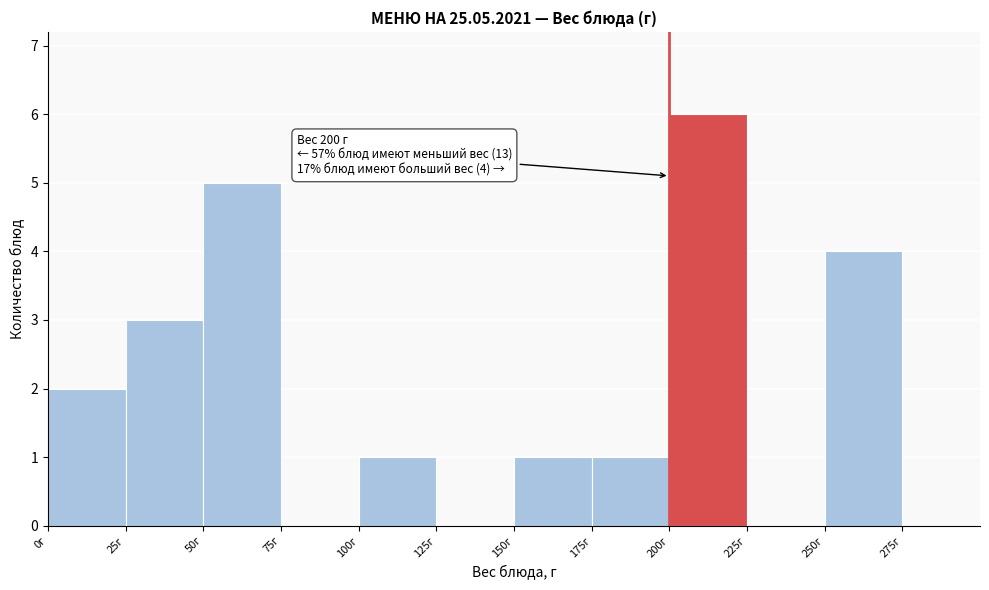

Over which range of the x-axis is the bar tallest?

200 to 225